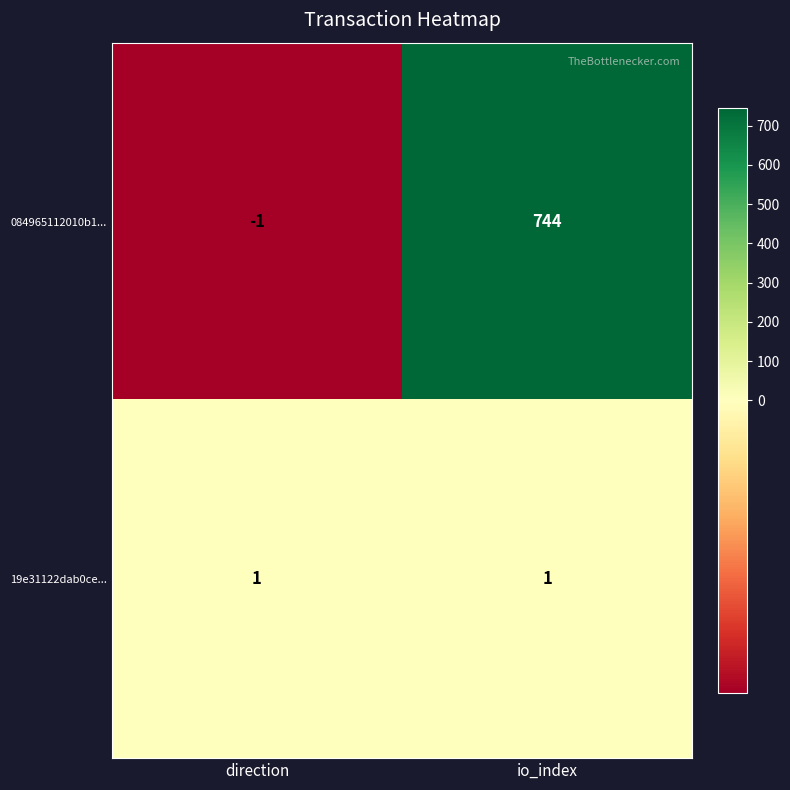

Which series has the largest total across all categories?

084965112010b1...